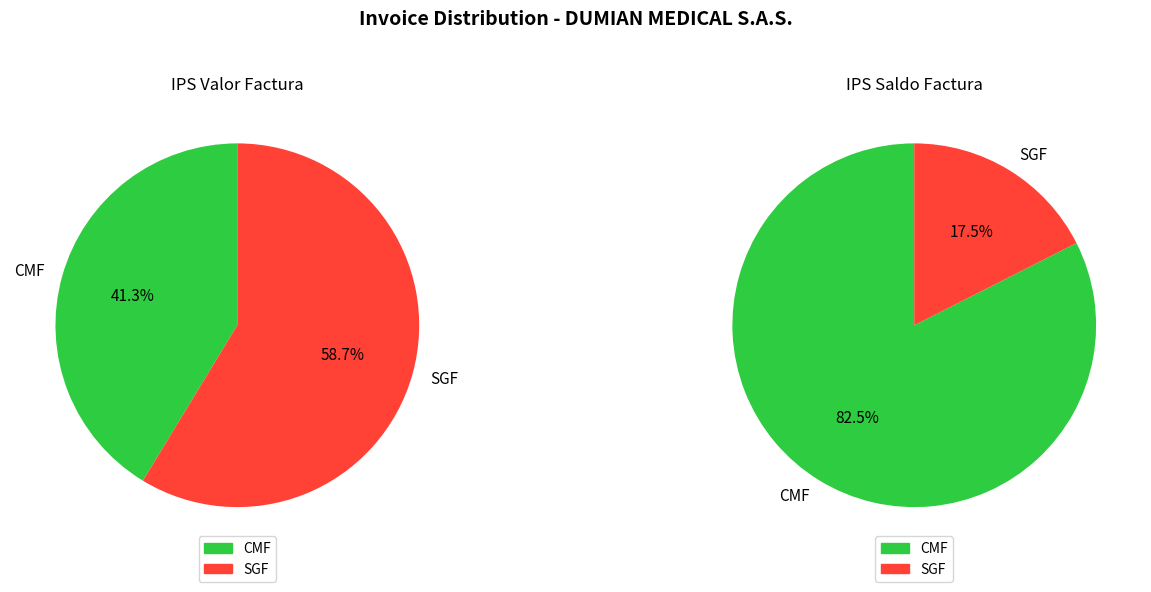

Is the sum of CMF and SGF greater than half?

Yes